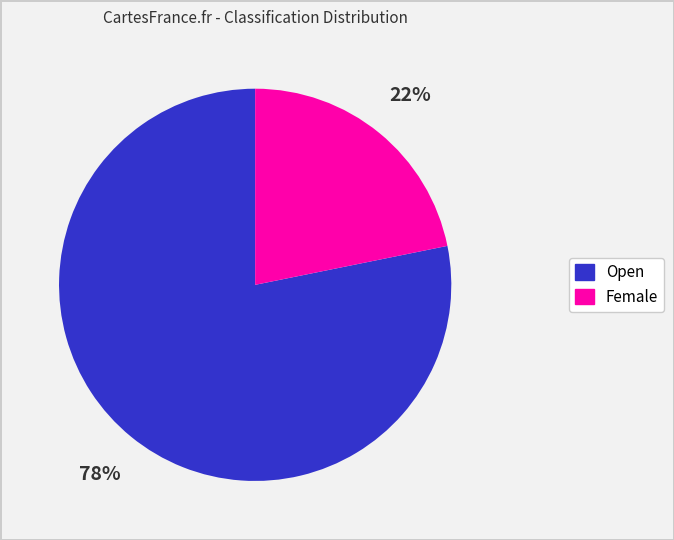

Is it true that Open is 78% of the pie?

True